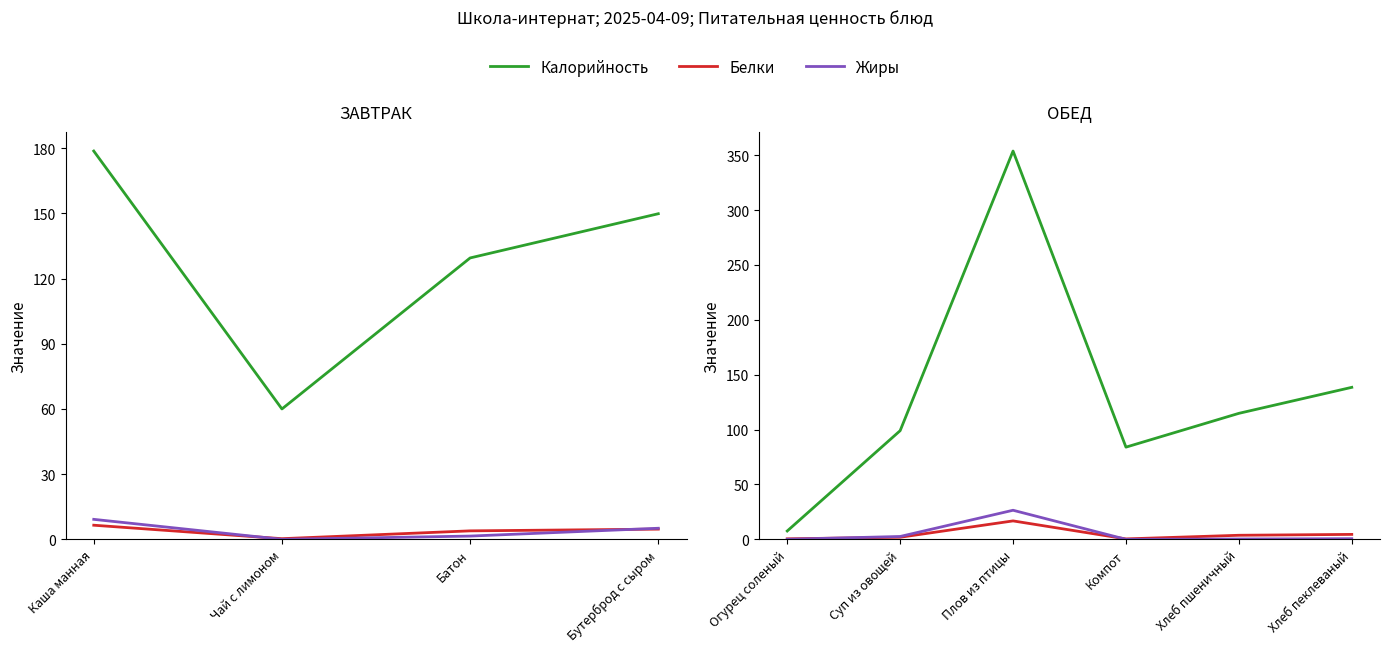

Which series has the widest spread of values?

Калорийность